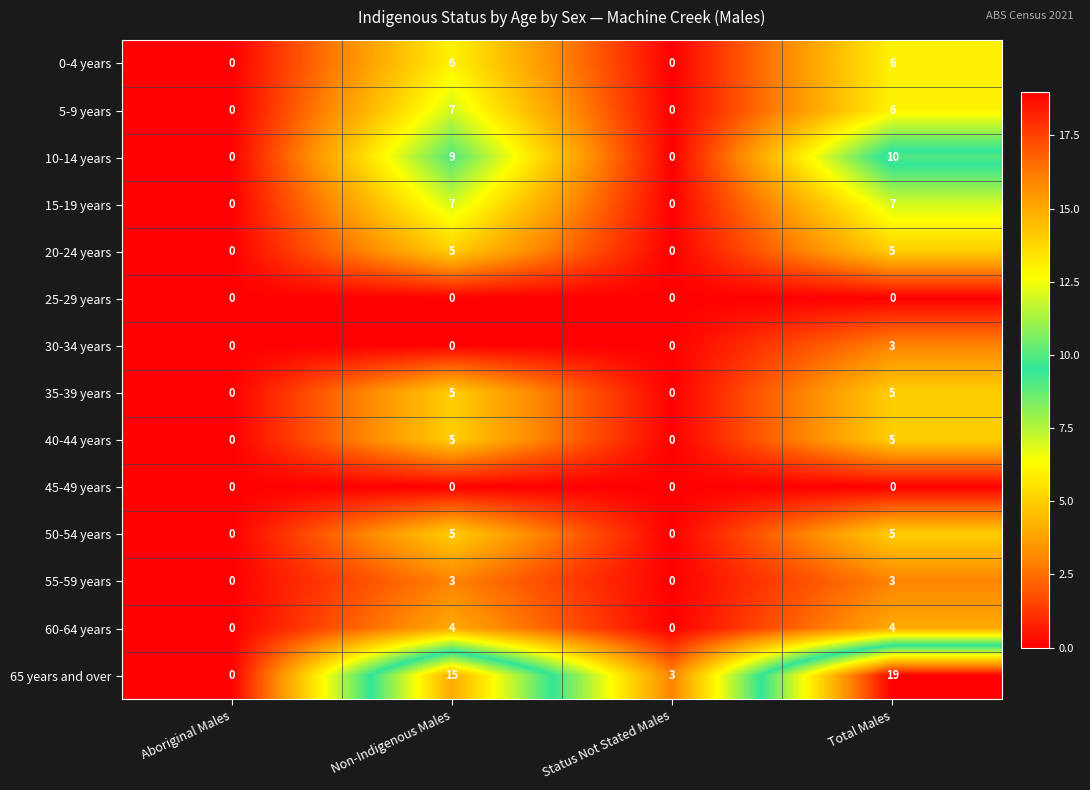

Between Non-Indigenous Males and Status Not Stated Males, which series saw the biggest shift?

65 years and over